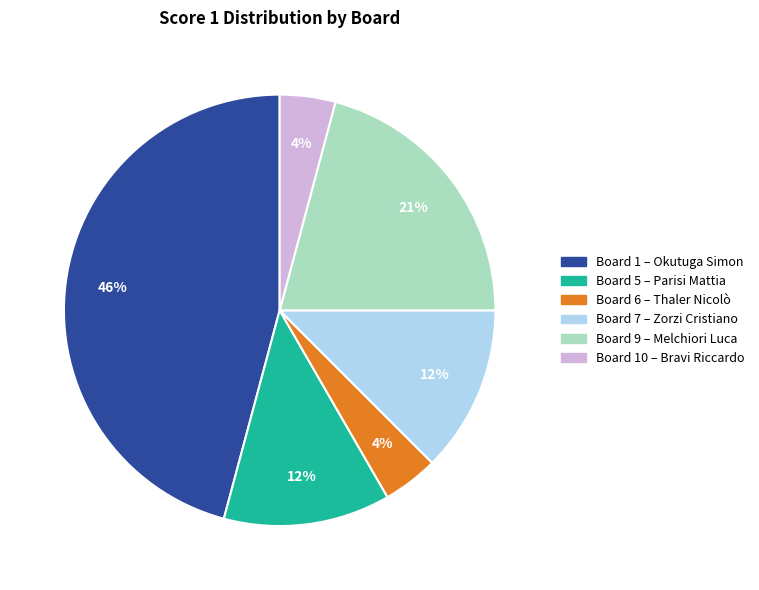

Count the number of slices in the pie.

6